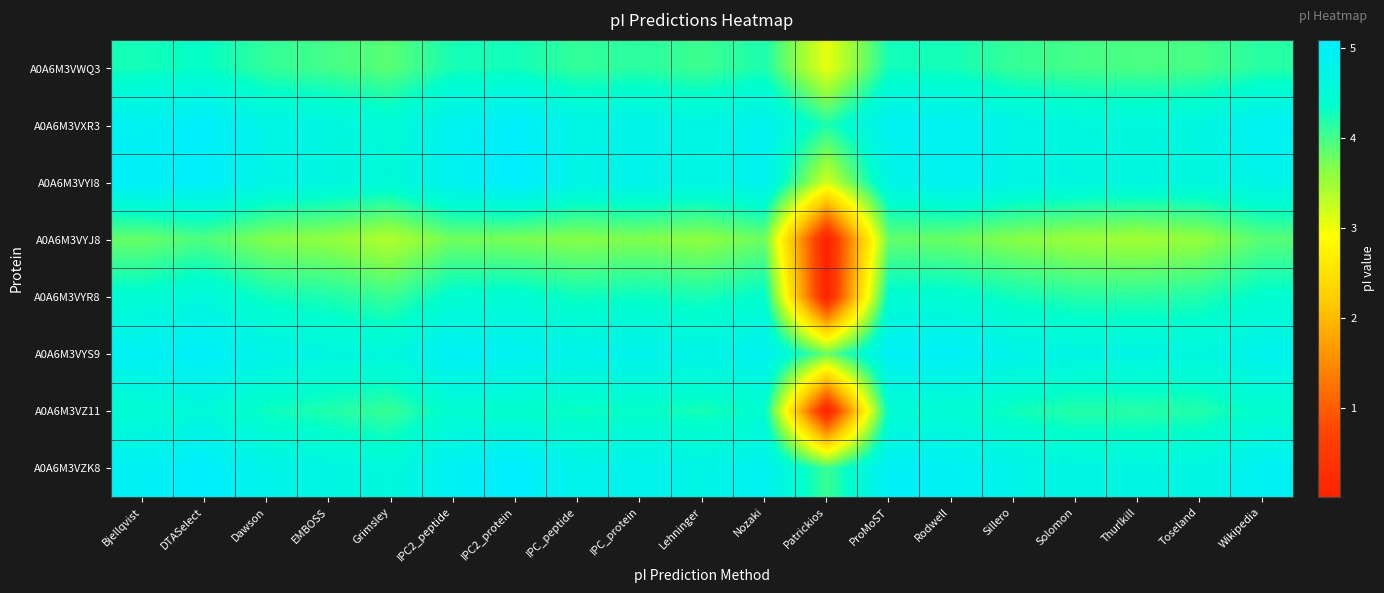

How many distinct data groups are displayed?

8